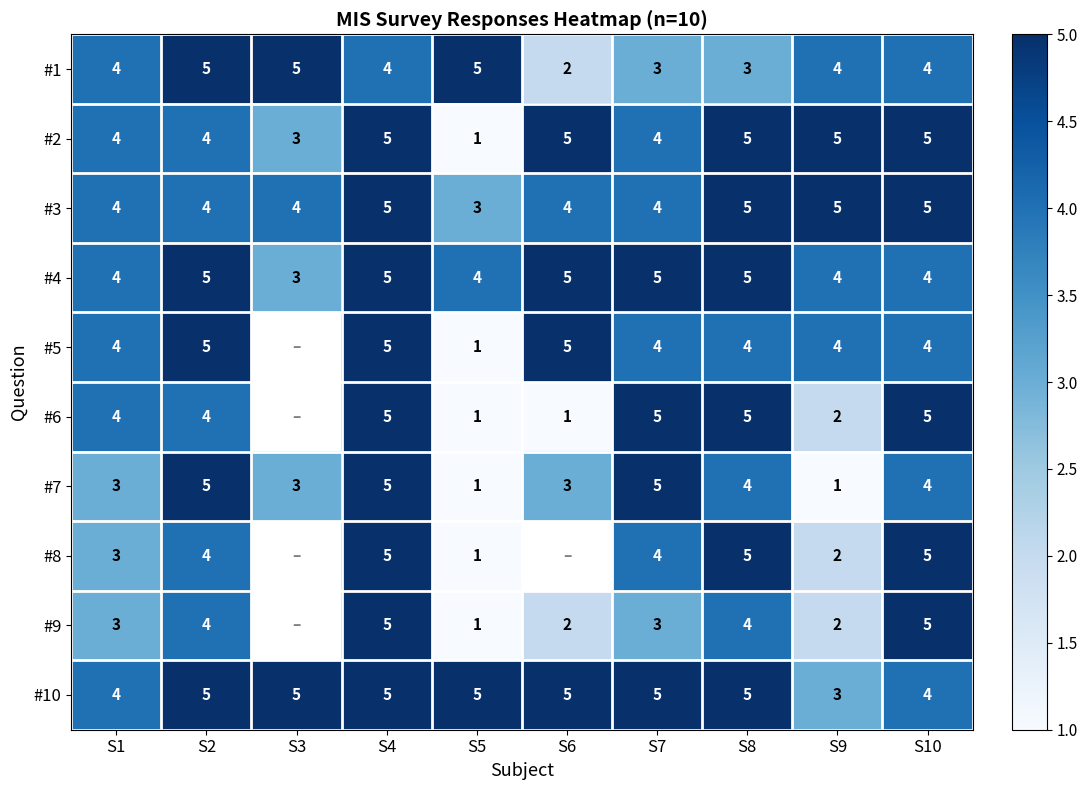

How many data points does each series have?

10